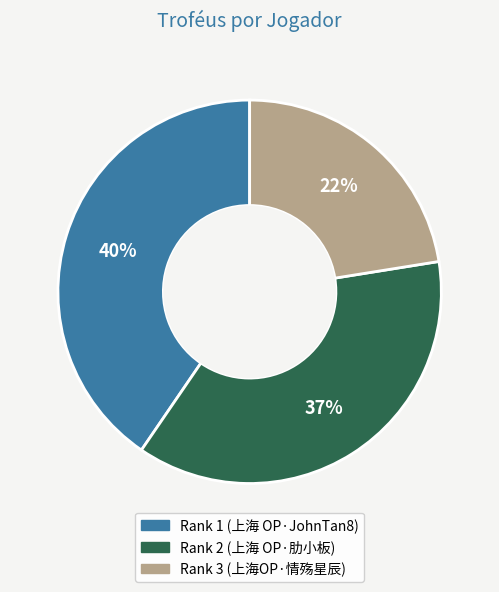

What percentage is the Rank 1 (上海 OP·JohnTan8) slice, to the nearest percent?

40%